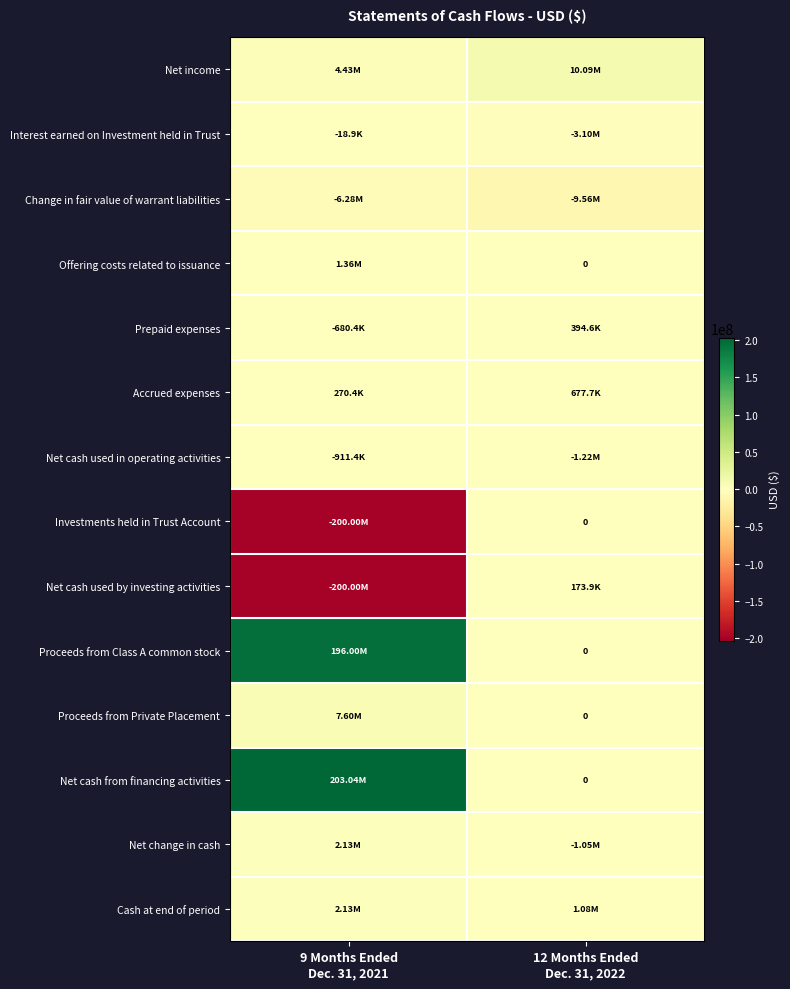

Count the number of data series in this chart.

14